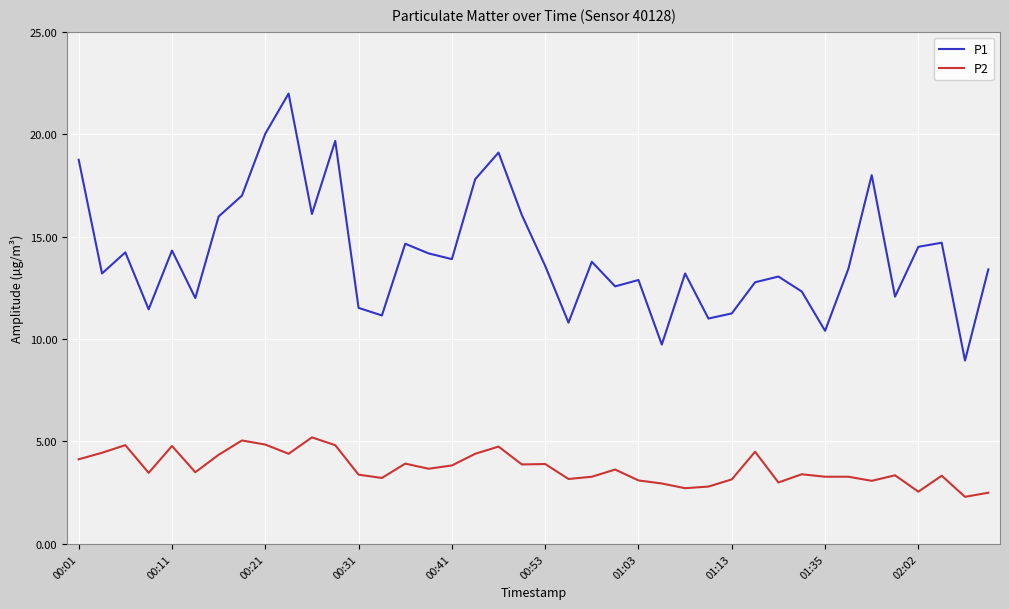

Which series has the largest range (max minus min)?

P1